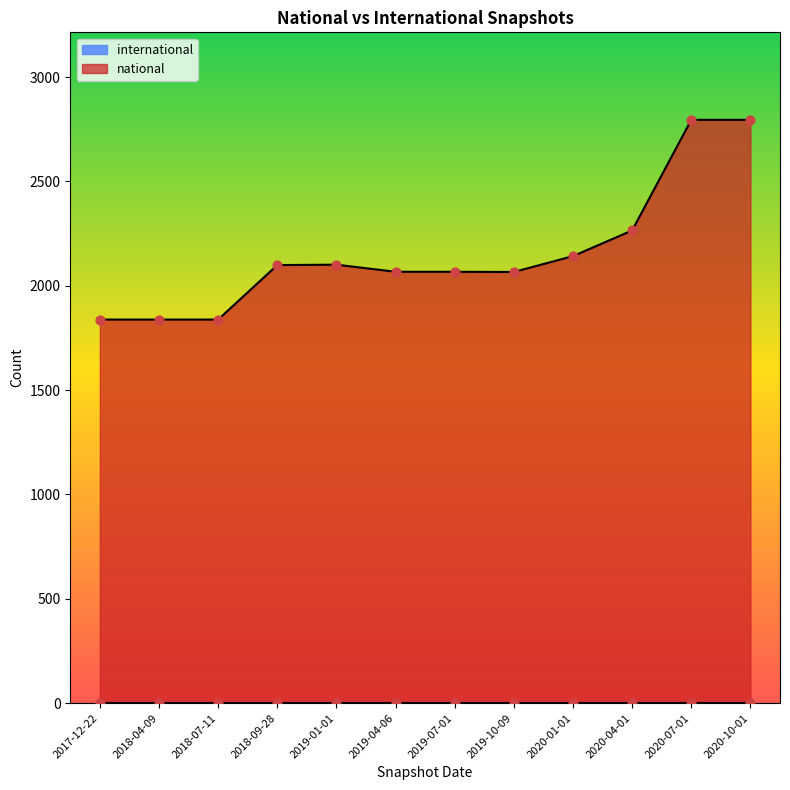

What are all the series names shown in the legend?

national, international